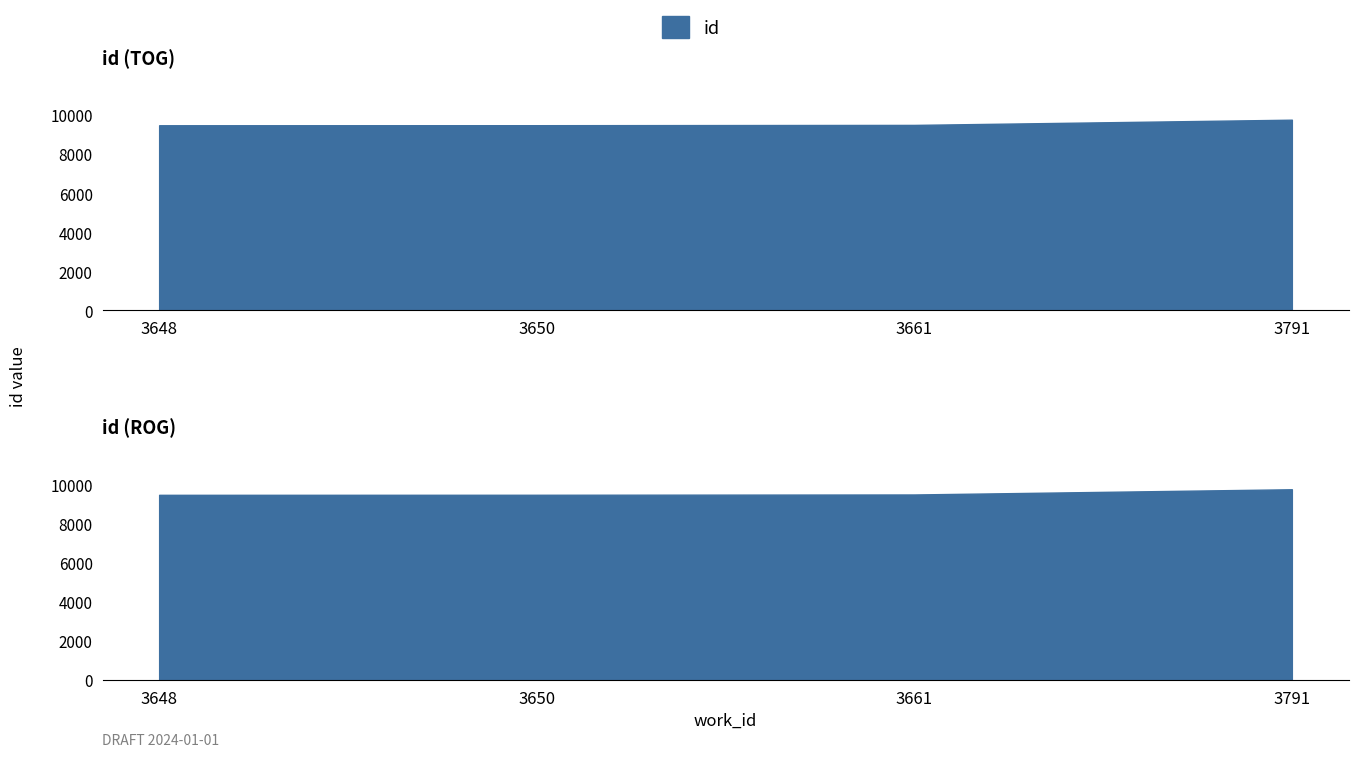

Where is the data nearest to the value 9613?

3661